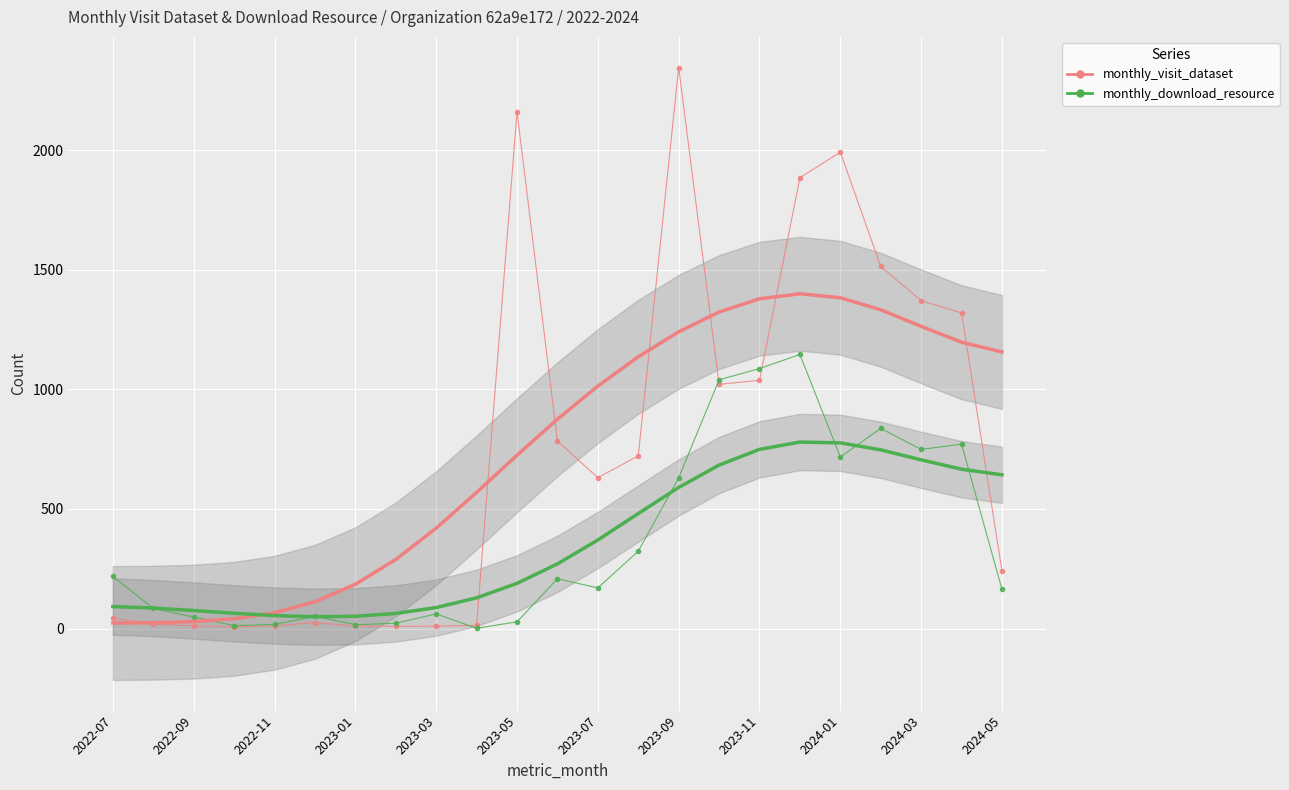

What is the total value across all series at 21?

2091